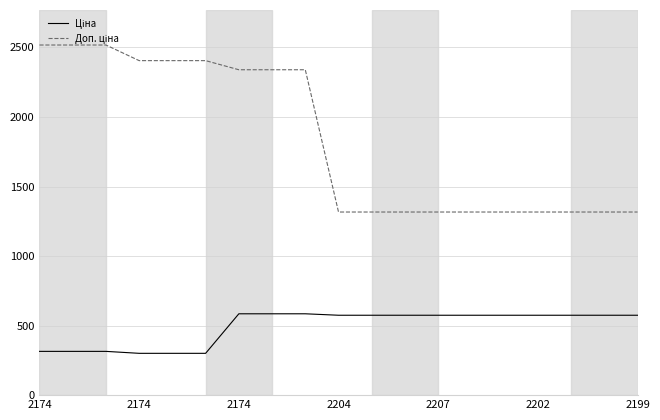

What is the greatest value displayed?

2517.5